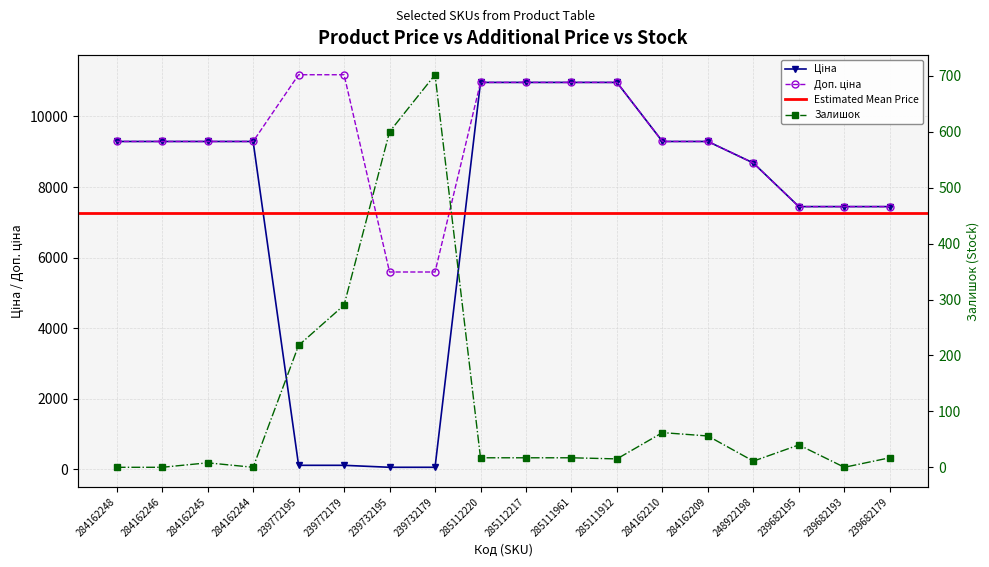

Reading left to right, transcribe all the data shown in this chart.

Ціна: 284162248=9290.5	284162246=9290.5	284162245=9290.5	284162244=9290.5	239772195=111.8	239772179=111.8	239732195=55.9	239732179=55.9	285112220=10964.4	285112217=10964.4	285111961=10964.4	285111912=10964.4	284162210=9290.5	284162209=9290.5	248922198=8679.5	239682195=7444.6	239682193=7444.6	239682179=7444.6
Доп. ціна: 284162248=9290.5	284162246=9290.5	284162245=9290.5	284162244=9290.5	239772195=11182.0	239772179=11182.0	239732195=5591.0	239732179=5591.0	285112220=10964.4	285112217=10964.4	285111961=10964.4	285111912=10964.4	284162210=9290.5	284162209=9290.5	248922198=8679.5	239682195=7444.6	239682193=7444.6	239682179=7444.6
Залишок: 284162248=0.0	284162246=0.0	284162245=8.0	284162244=0.0	239772195=218.0	239772179=290.0	239732195=600.0	239732179=702.0	285112220=17.0	285112217=17.0	285111961=17.0	285111912=15.0	284162210=62.0	284162209=56.0	248922198=11.0	239682195=40.0	239682193=0.0	239682179=17.0